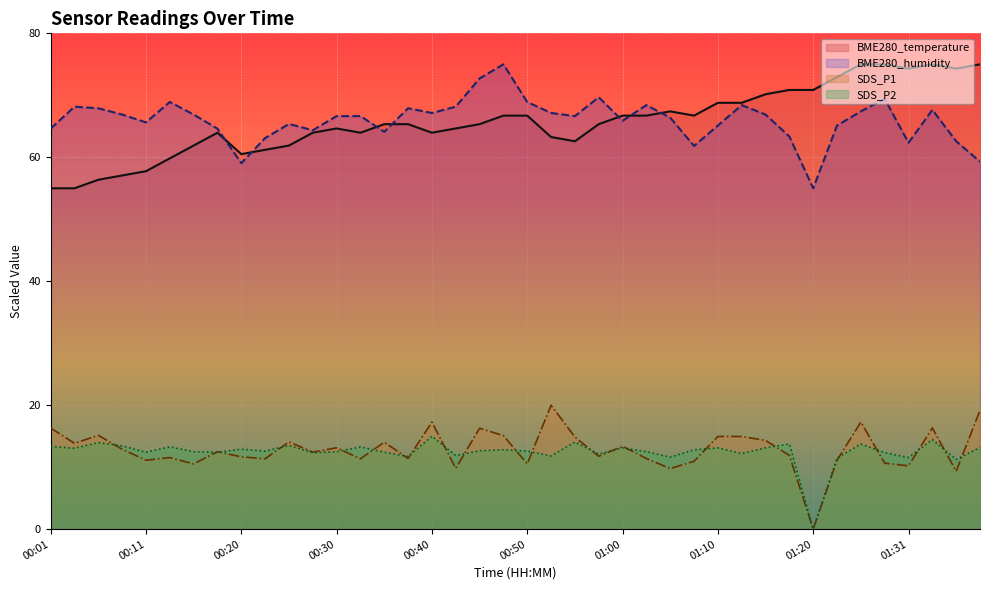

At which label does SDS_P2 first exceed 12?

00:01